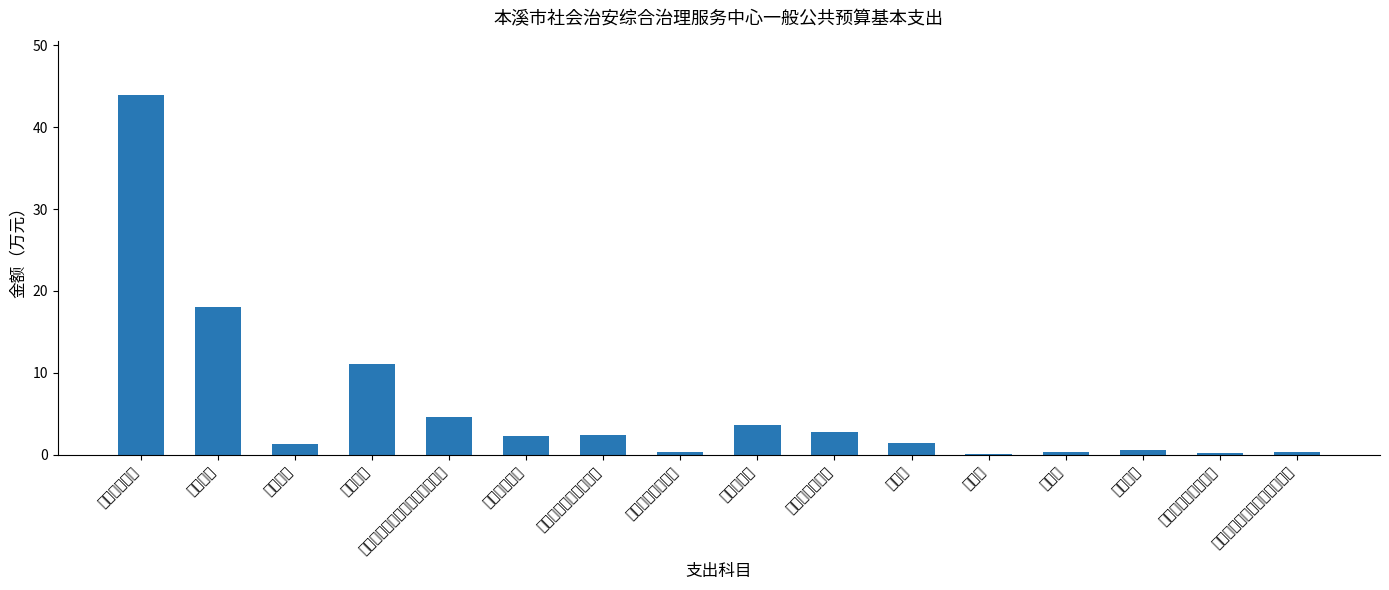

Which category has the highest value across all series?

工资福利支出